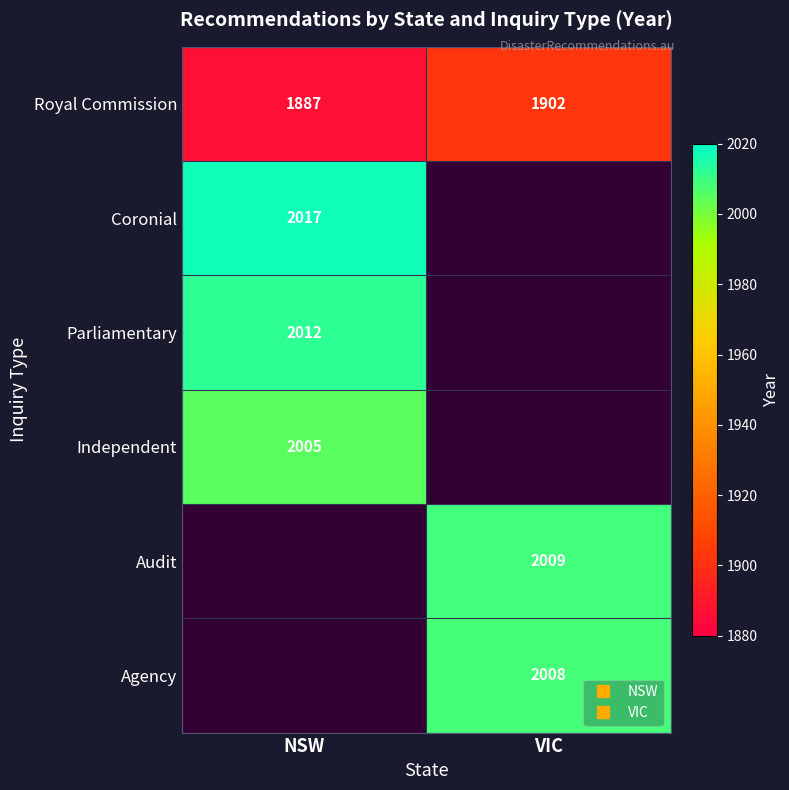

How many Royal Commission values are between 1887 and 1902?

2